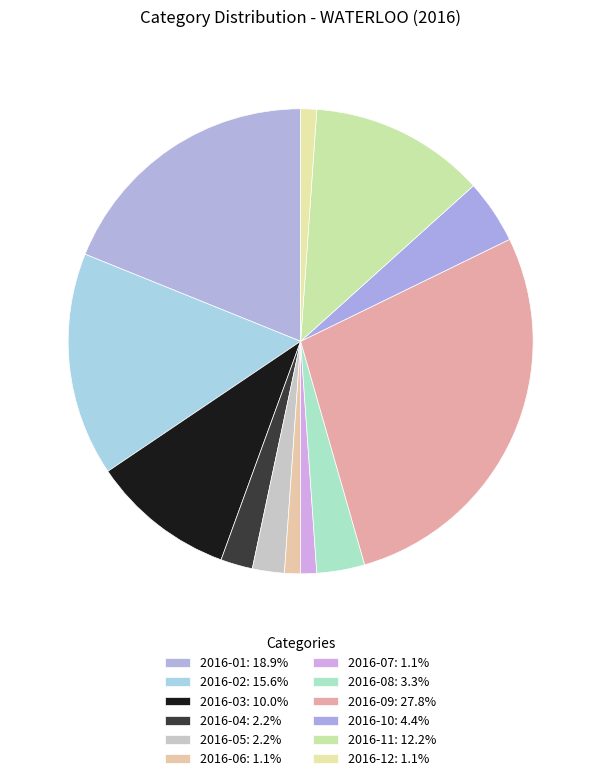

Which has a higher value, 2016-03 or 2016-12?

2016-03